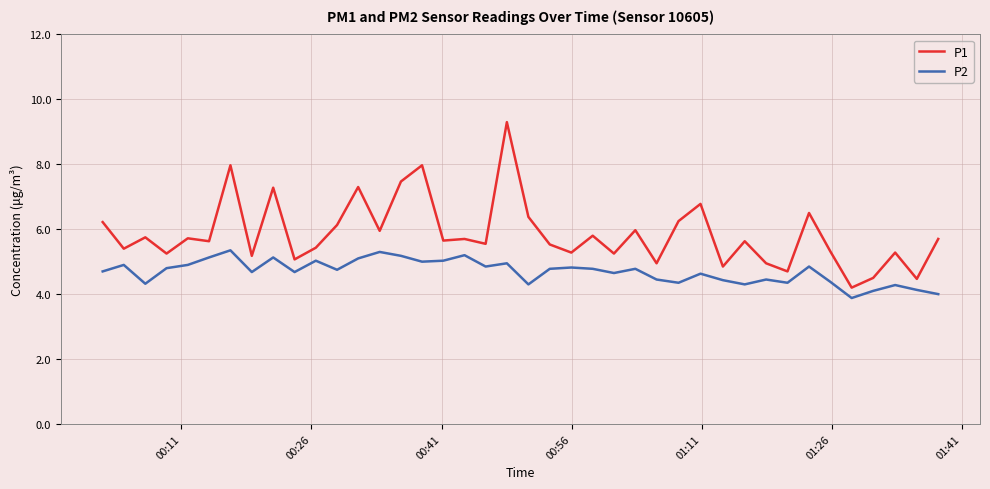

Is this an area chart (filled region under the line)?

No